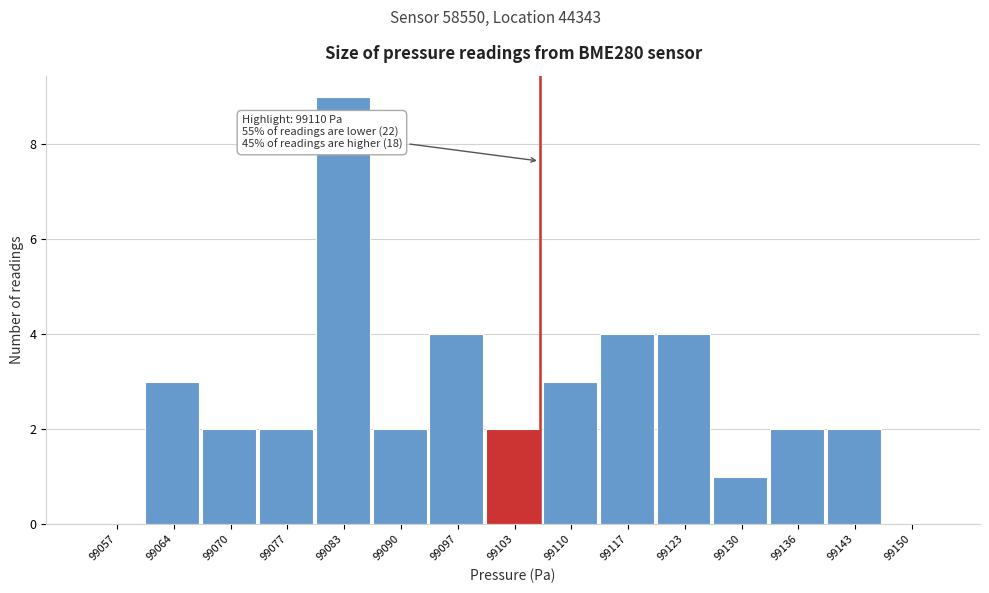

Reading left to right, extract all data points from this chart.

99057=0	99064=3	99070=2	99077=2	99083=9	99090=2	99097=4	99103=2	99110=3	99117=4	99123=4	99130=1	99136=2	99143=2	99150=0